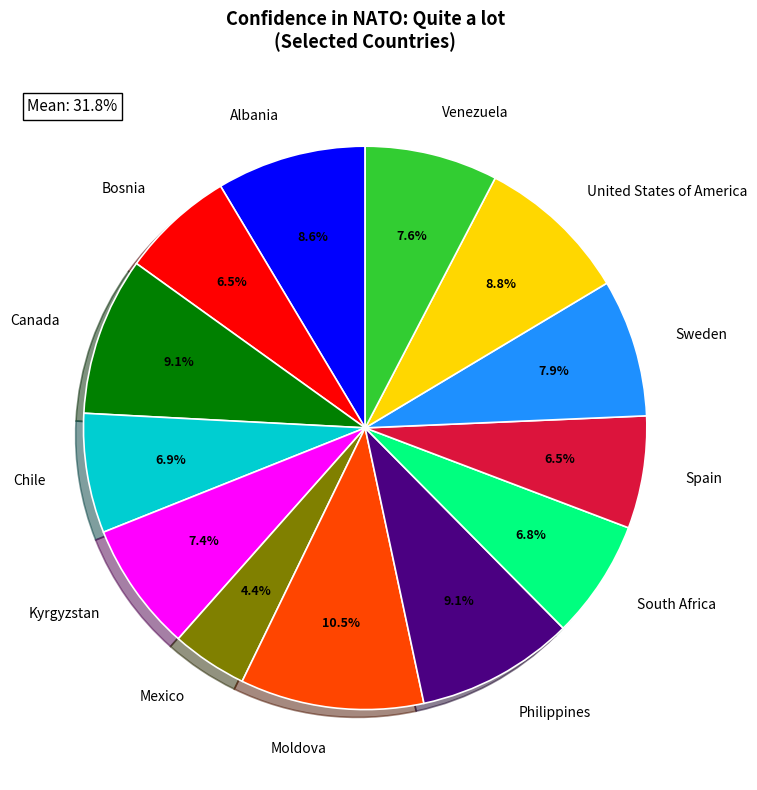

Approximately how many times larger is the value at Kyrgyzstan compared to Sweden?

0.9